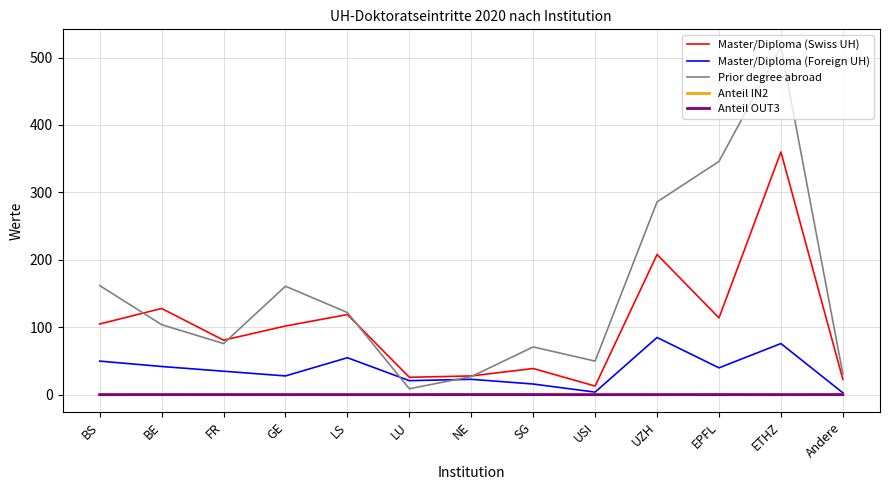

The value of Prior degree abroad at BS is 162.0. True or false?

True